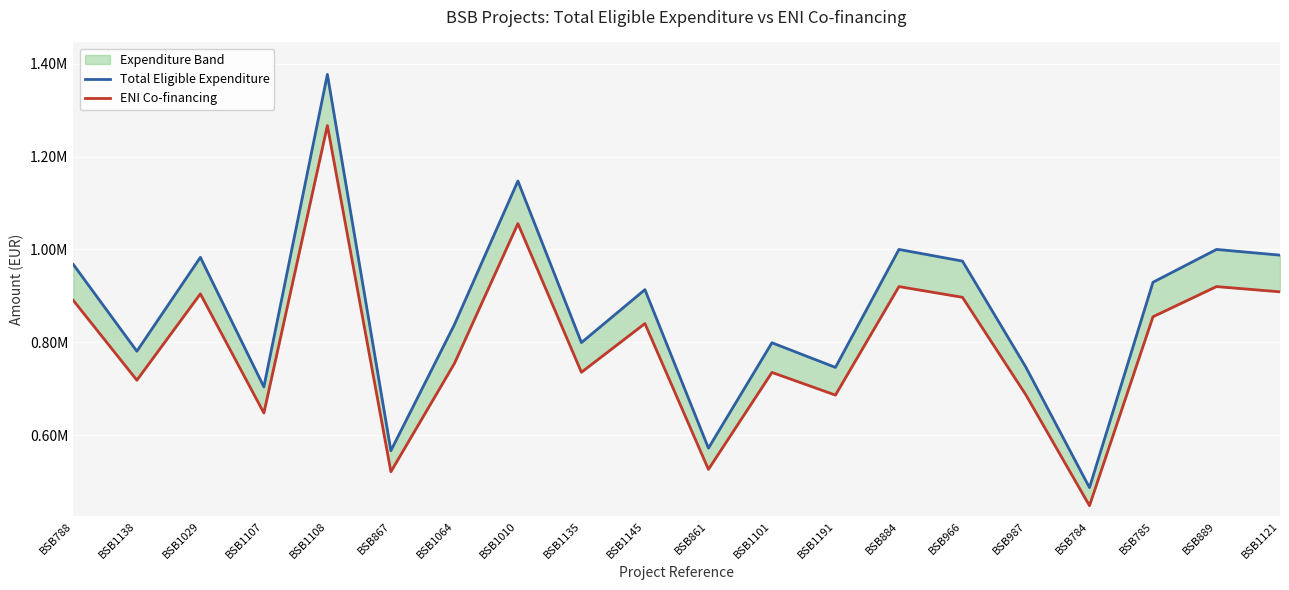

How many data points does each series have?

20